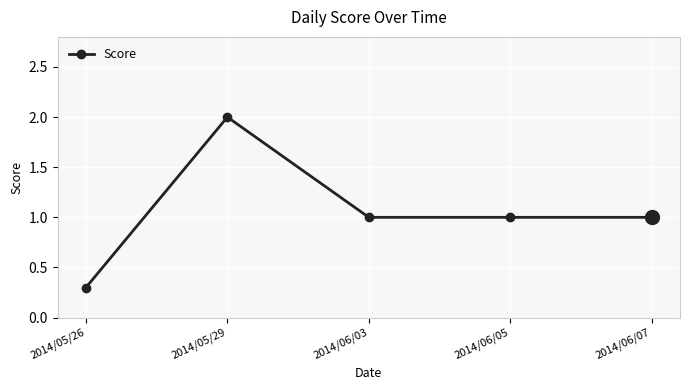

What is the greatest value displayed?

2.0